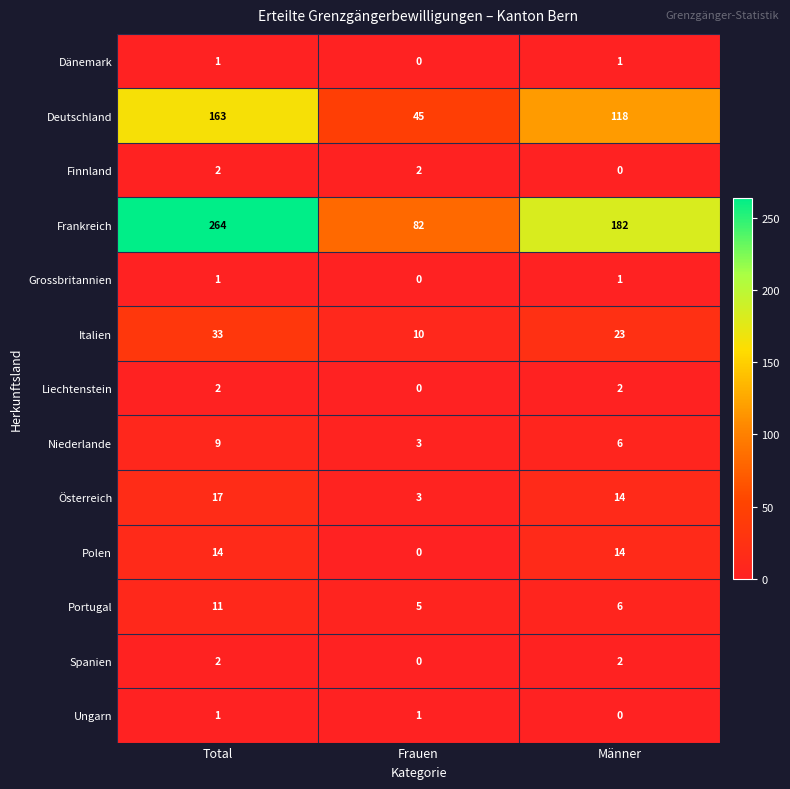

List the labels in order of Deutschland value, smallest first.

Frauen, Männer, Total